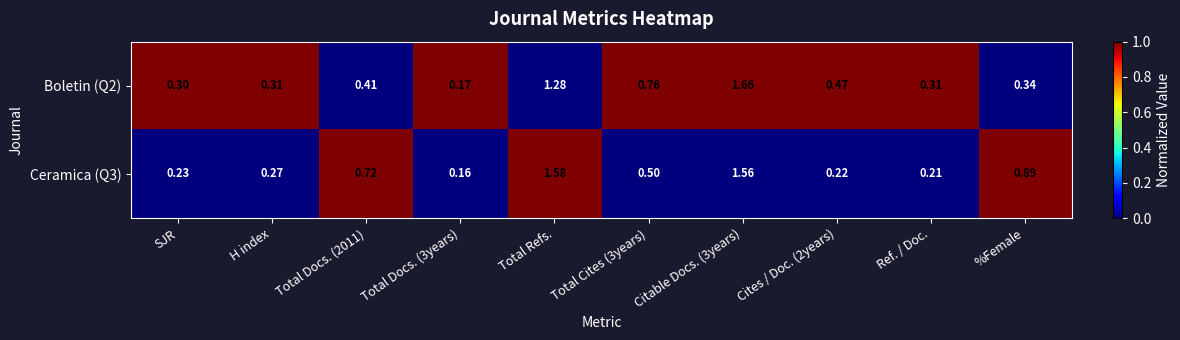

What is the total value across all series at Citable Docs. (3years)?

3.2